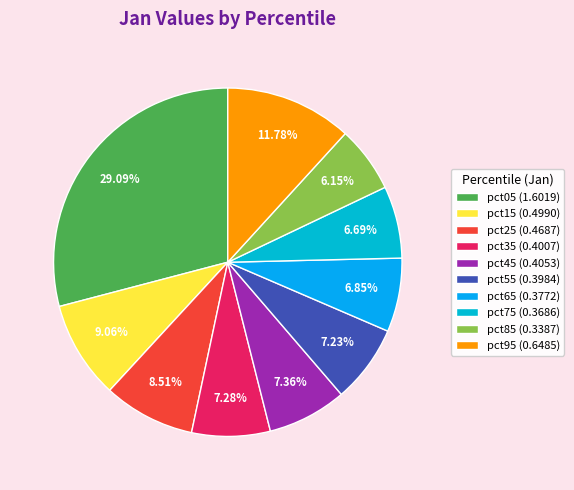

Rank the categories by value from highest to lowest.

pct05, pct95, pct15, pct25, pct45, pct35, pct55, pct65, pct75, pct85